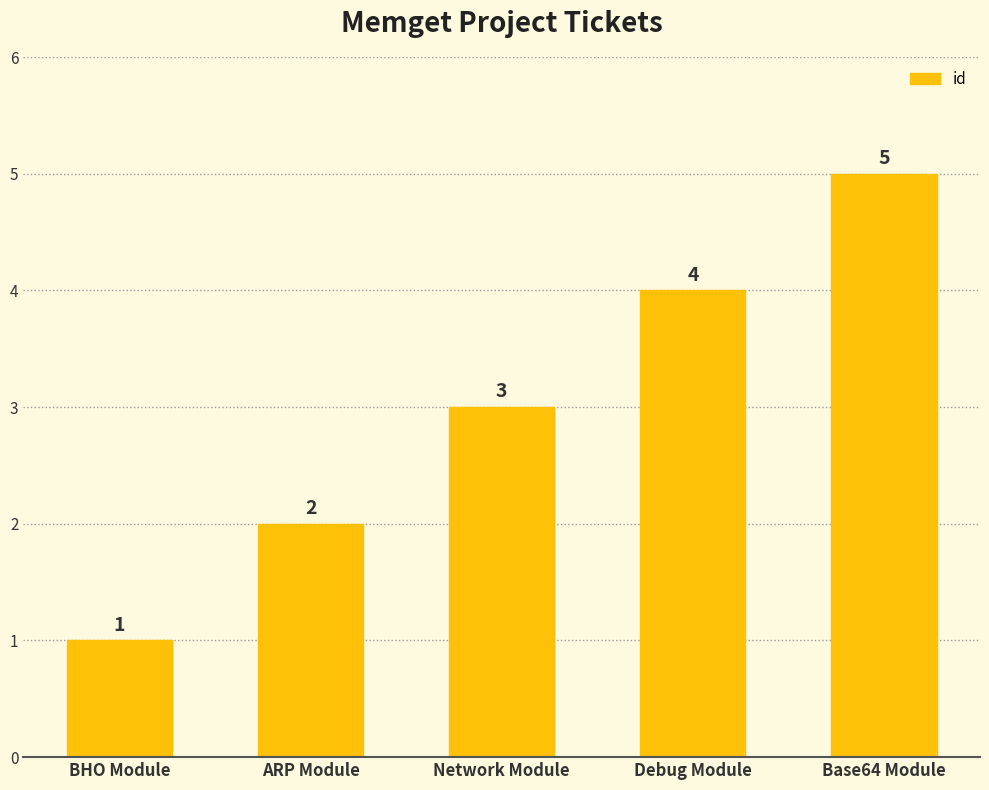

List the labels in order of value, smallest first.

BHO Module, ARP Module, Network Module, Debug Module, Base64 Module